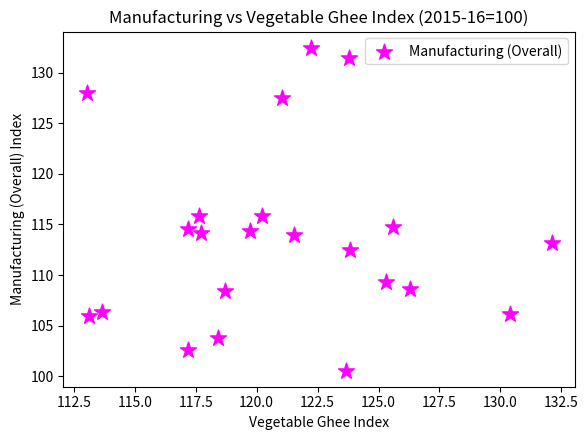

What is the range of Y values (max minus min)?

31.9